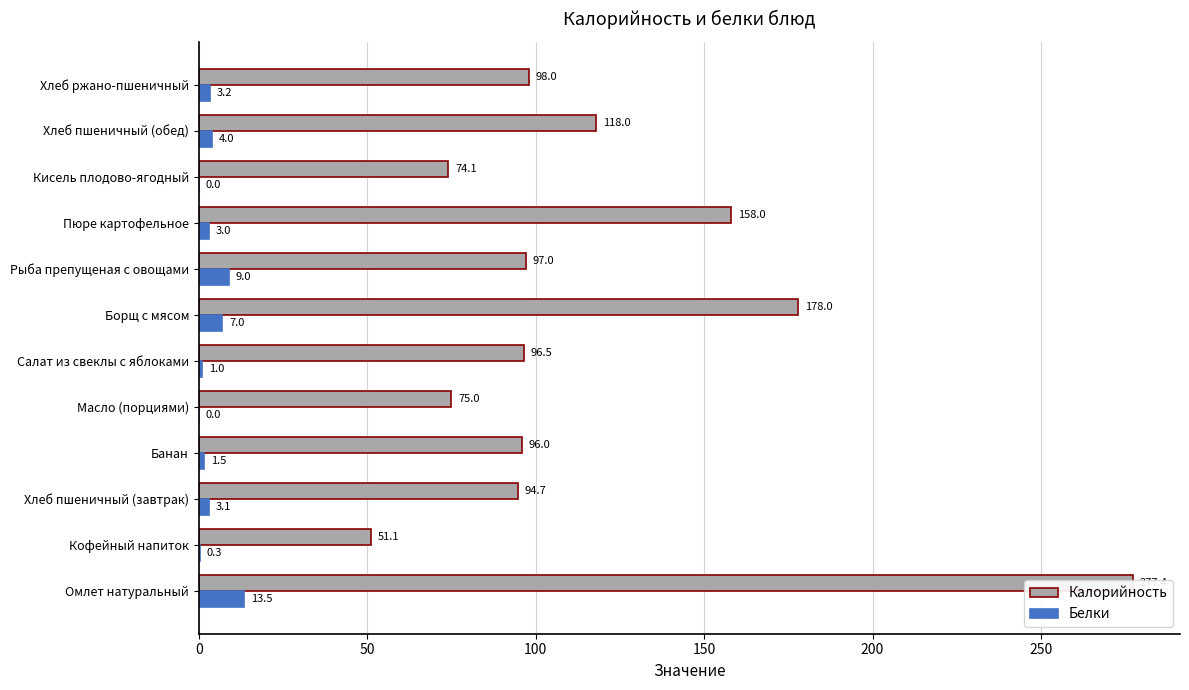

Which has a higher value, Пюре картофельное or Хлеб ржано-пшеничный?

Пюре картофельное